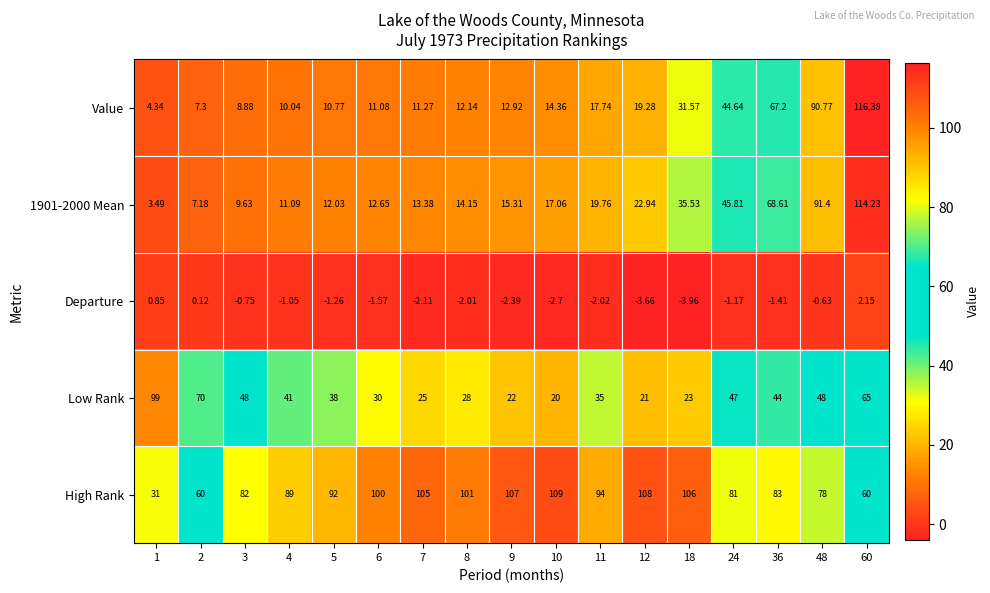

Is the value of Value at 11 greater than the value of Low Rank at 11?

No